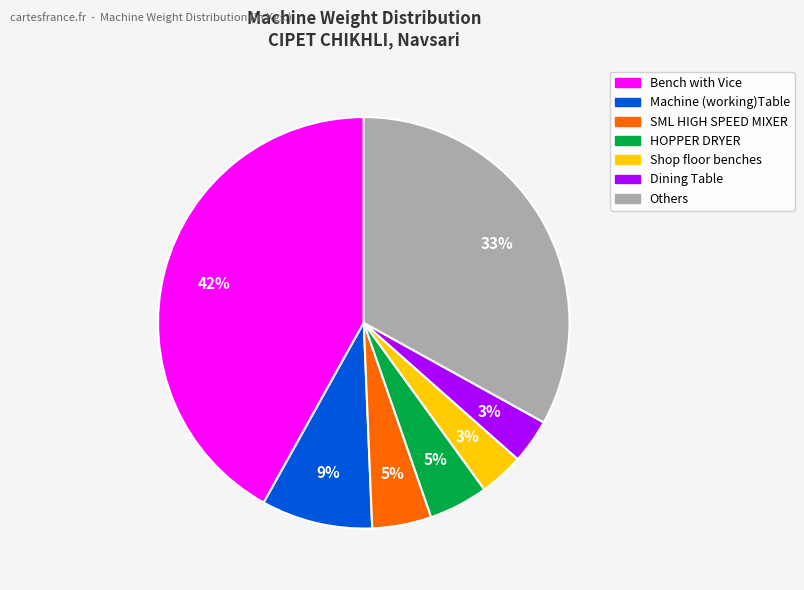

Is there a majority slice in this chart?

No